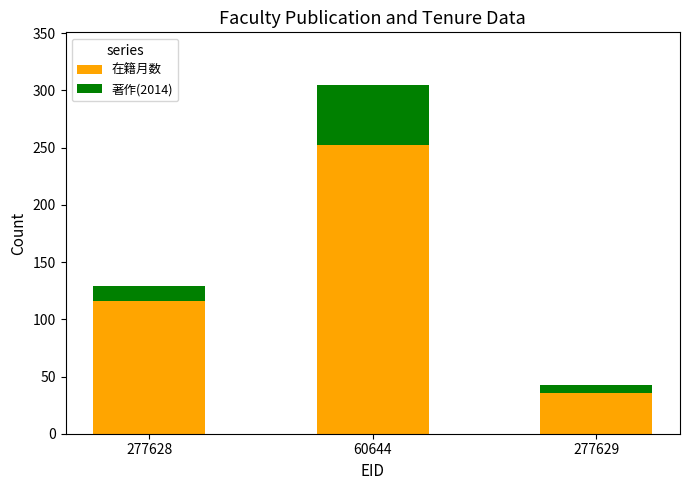

Reading left to right, transcribe the values for 在籍月数.

277628=116	60644=252	277629=36